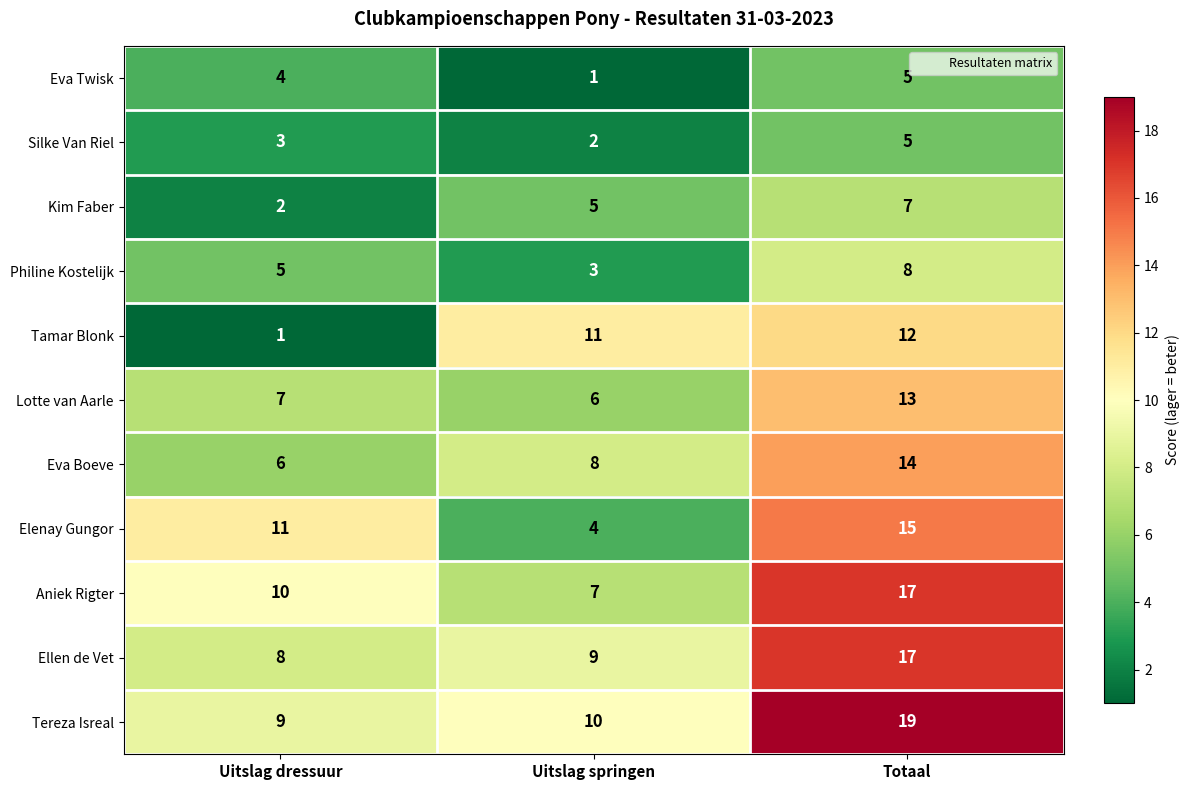

Which category has the highest value across all series?

Totaal